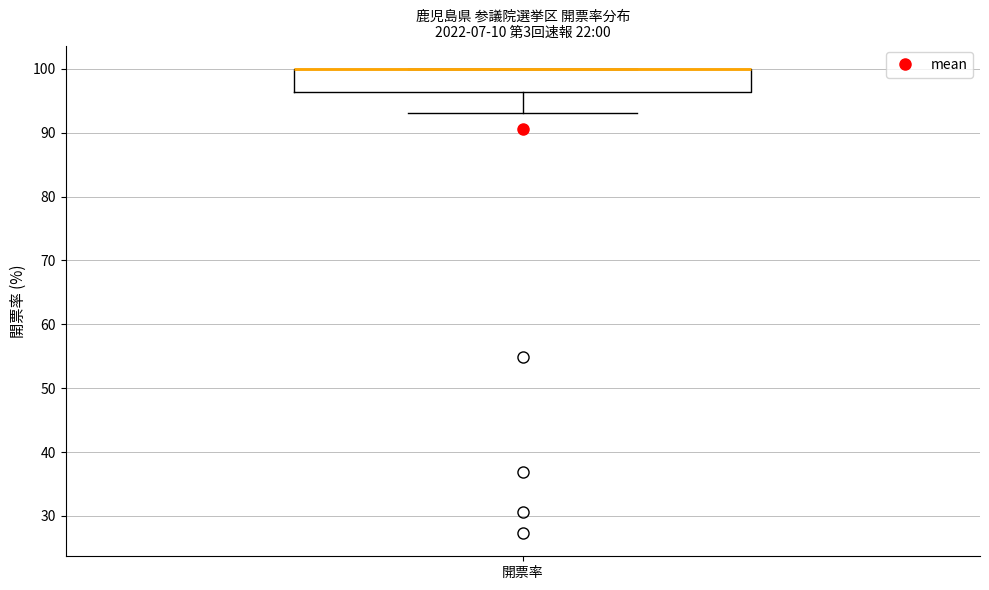

Where does the lower whisker of the box for 開票率 end on the y-axis? The values are not printed on the chart, so give them approximately, as read against the axis.

93